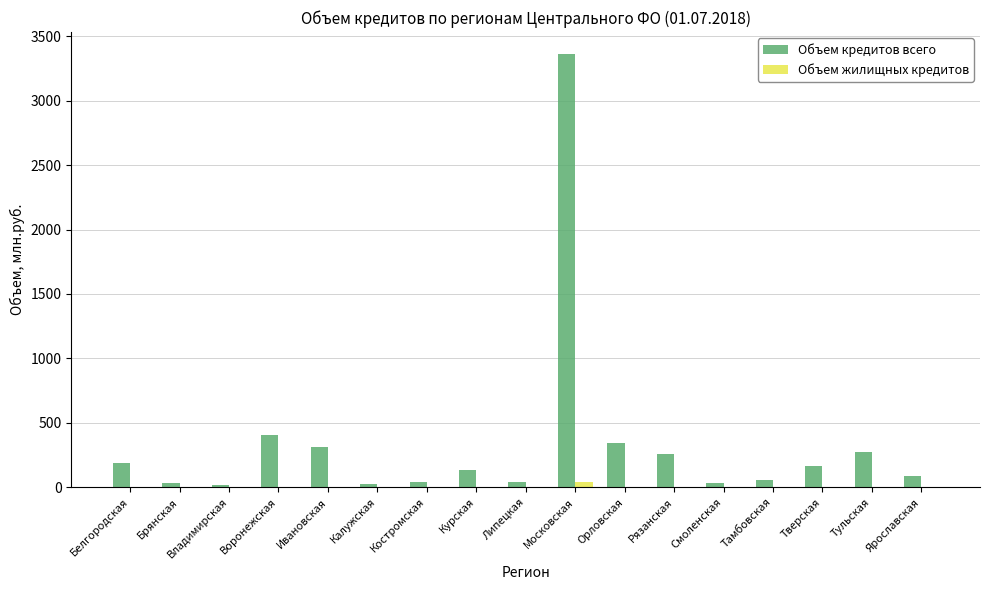

Is it true that Объем жилищных кредитов equals 0 at Орловская?

True